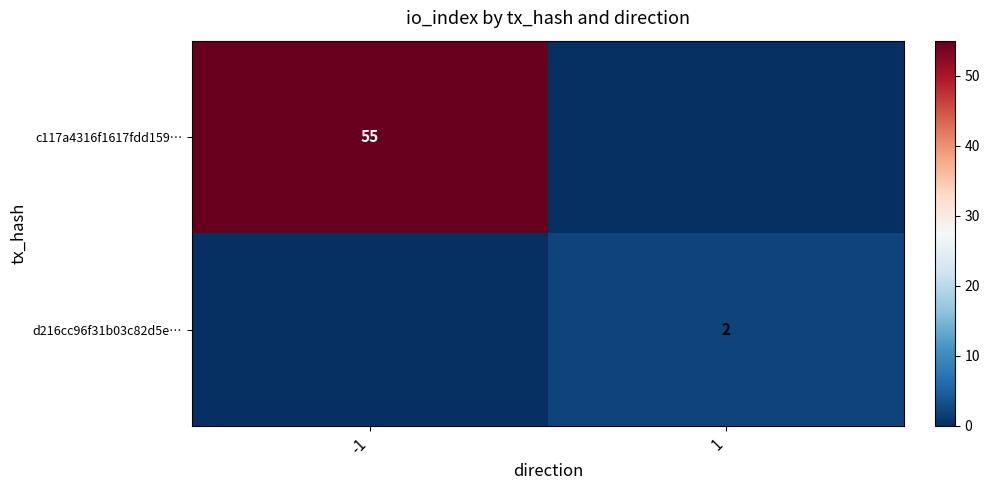

True or false: c117a4316f1617fdd159… has a value of 55 at -1.

True